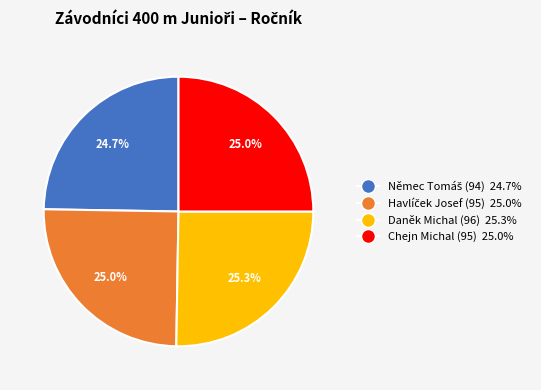

Is Daněk Michal (96) 25.3% the majority of the pie?

No